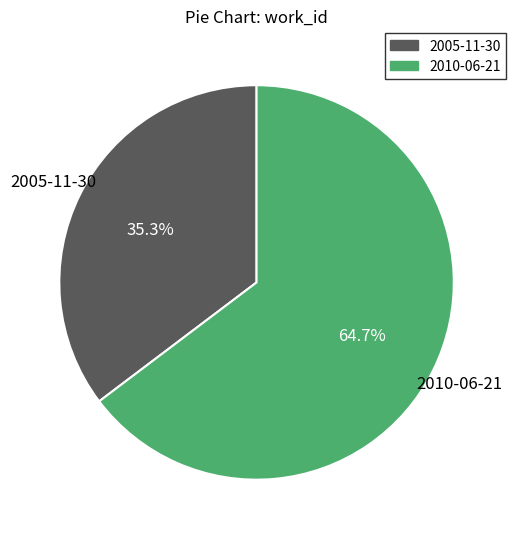

How many slices are in this pie chart?

2